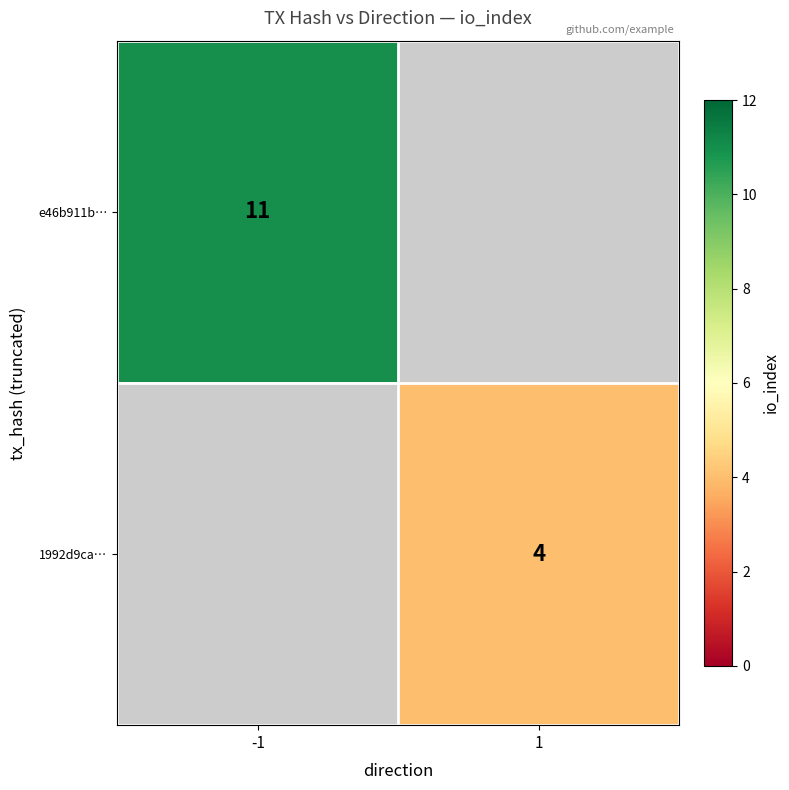

At how many categories does at least one series exceed 8?

1